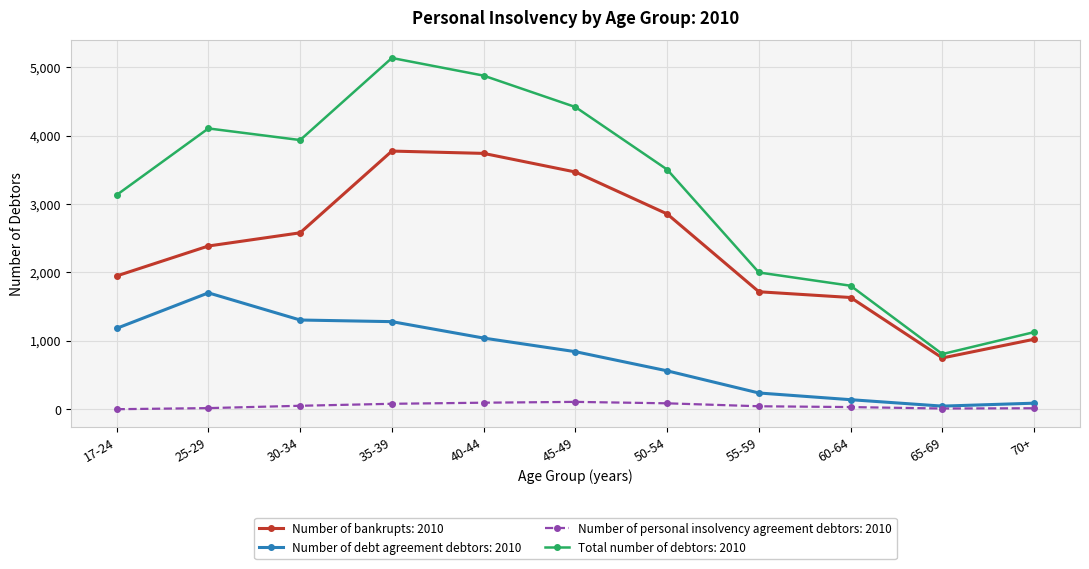

The value of Total number of debtors: 2010 at 65-69 is 321. True or false?

False